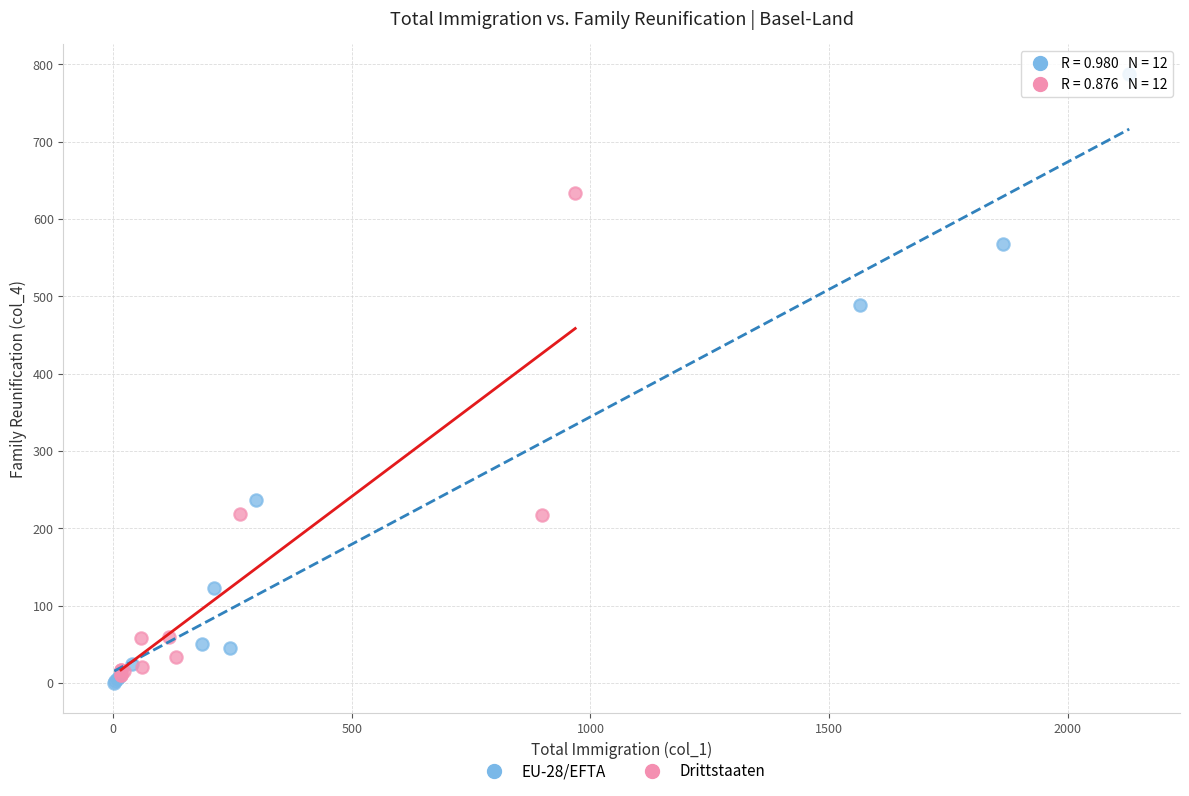

Which series reaches the maximum Y coordinate?

EU-28/EFTA